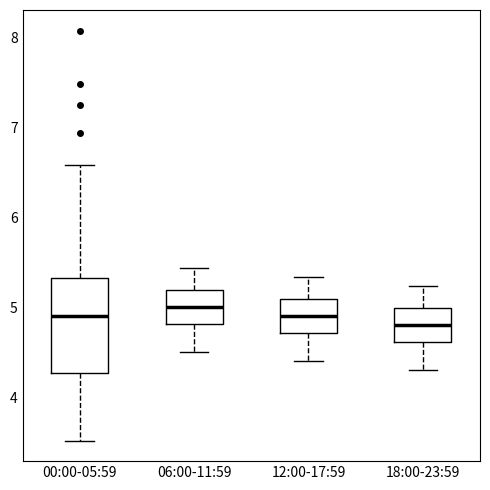

Reading left to right, transcribe this box plot: for each box, give where its median line is, the range the box spans, and where its two whiskers end, as read against the y-axis. The values are not printed on the chart, so give them approximately, as read against the axis.

00:00-05:59: median 4.9, box 4.3 to 5.3, whiskers 3.5 to 6.6
06:00-11:59: median 5.0, box 4.8 to 5.2, whiskers 4.5 to 5.4
12:00-17:59: median 4.9, box 4.7 to 5.1, whiskers 4.4 to 5.3
18:00-23:59: median 4.8, box 4.6 to 5.0, whiskers 4.3 to 5.2